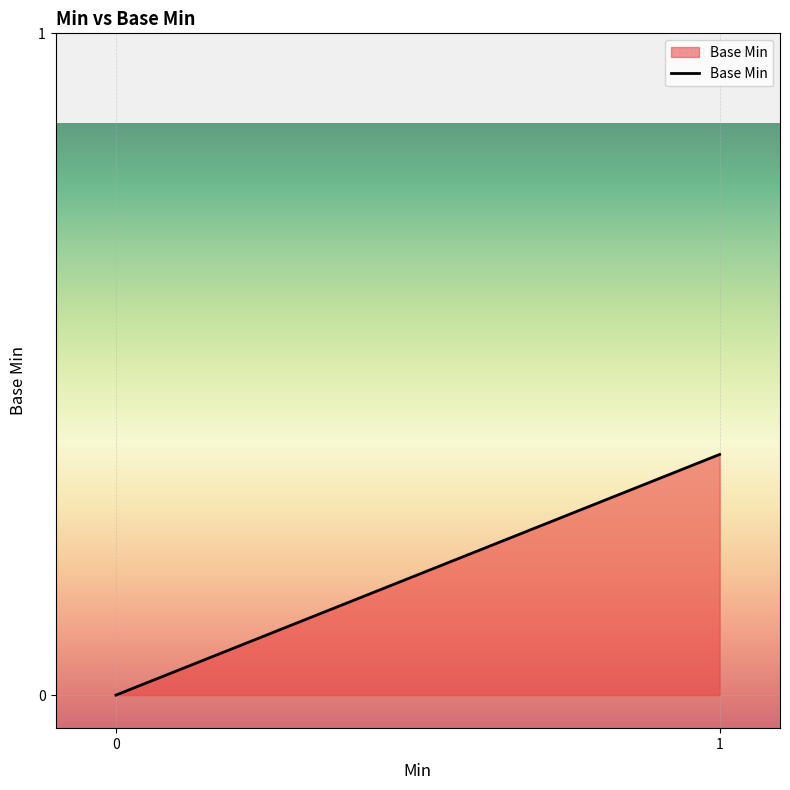

The value at 0 is -0.2. True or false?

False